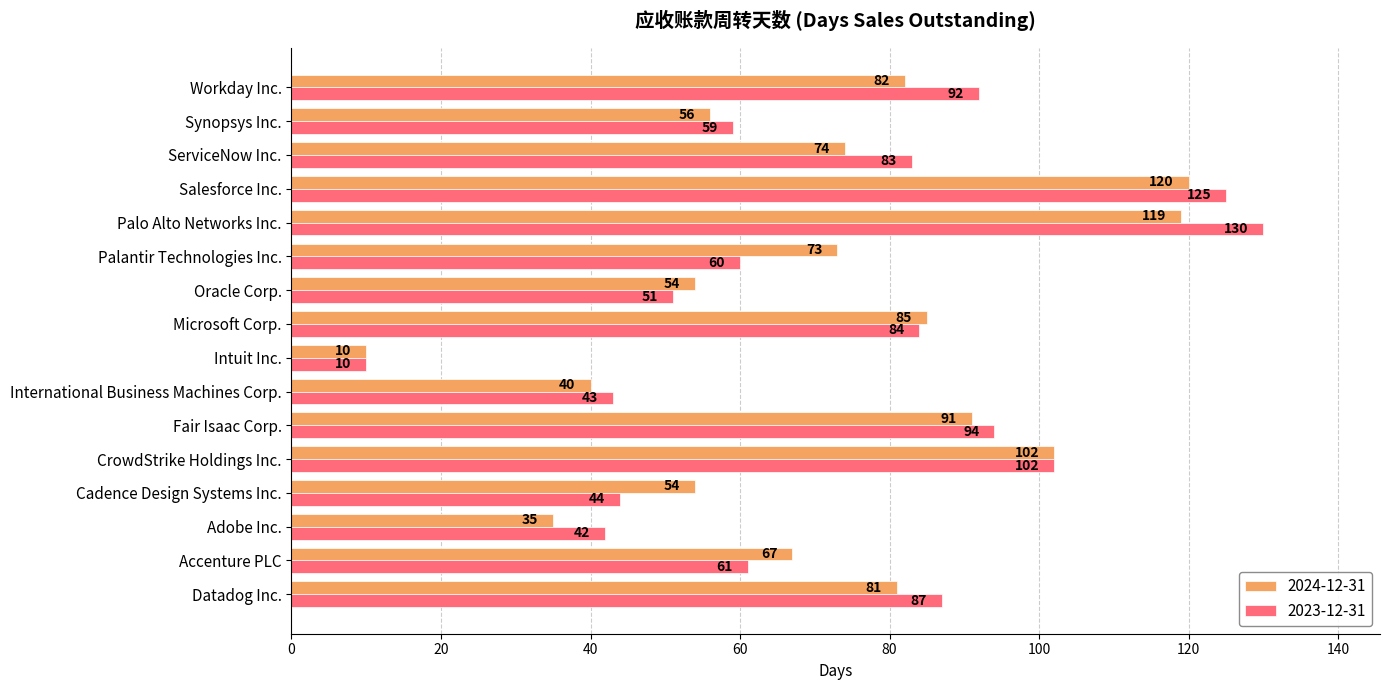

Between Datadog Inc. and Cadence Design Systems Inc., which series saw the biggest shift?

2023-12-31